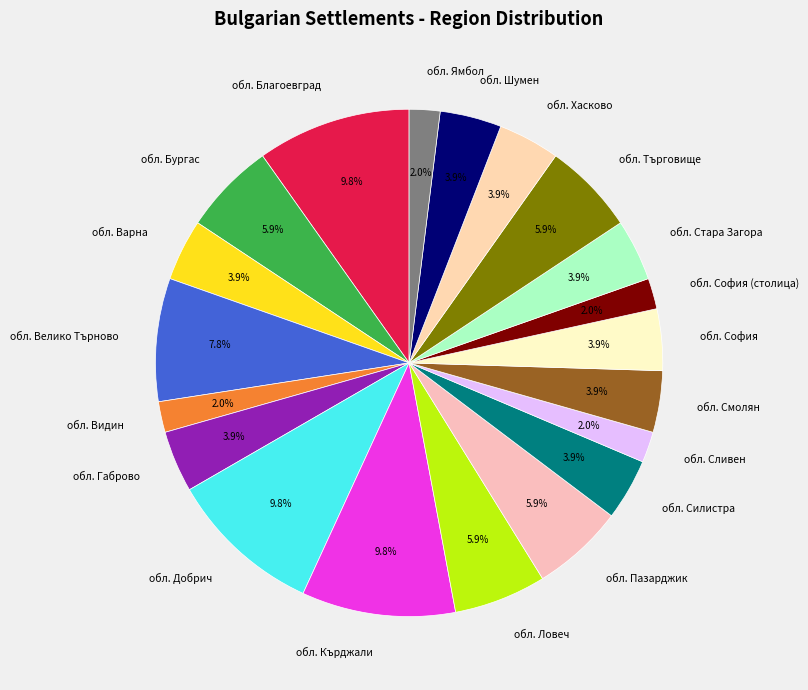

Count the number of slices in the pie.

20